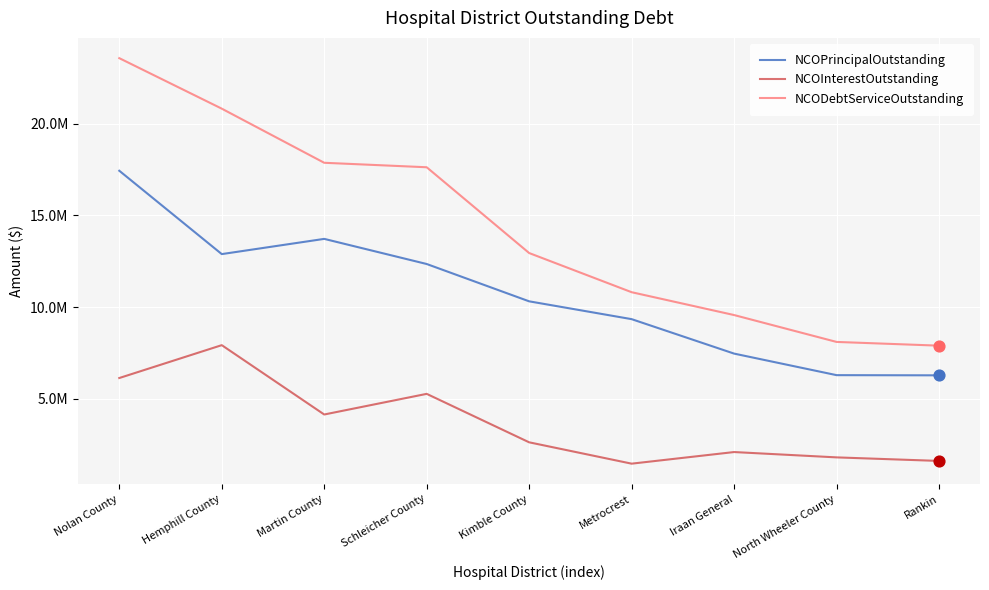

At how many categories does at least one series exceed 9588827?

6